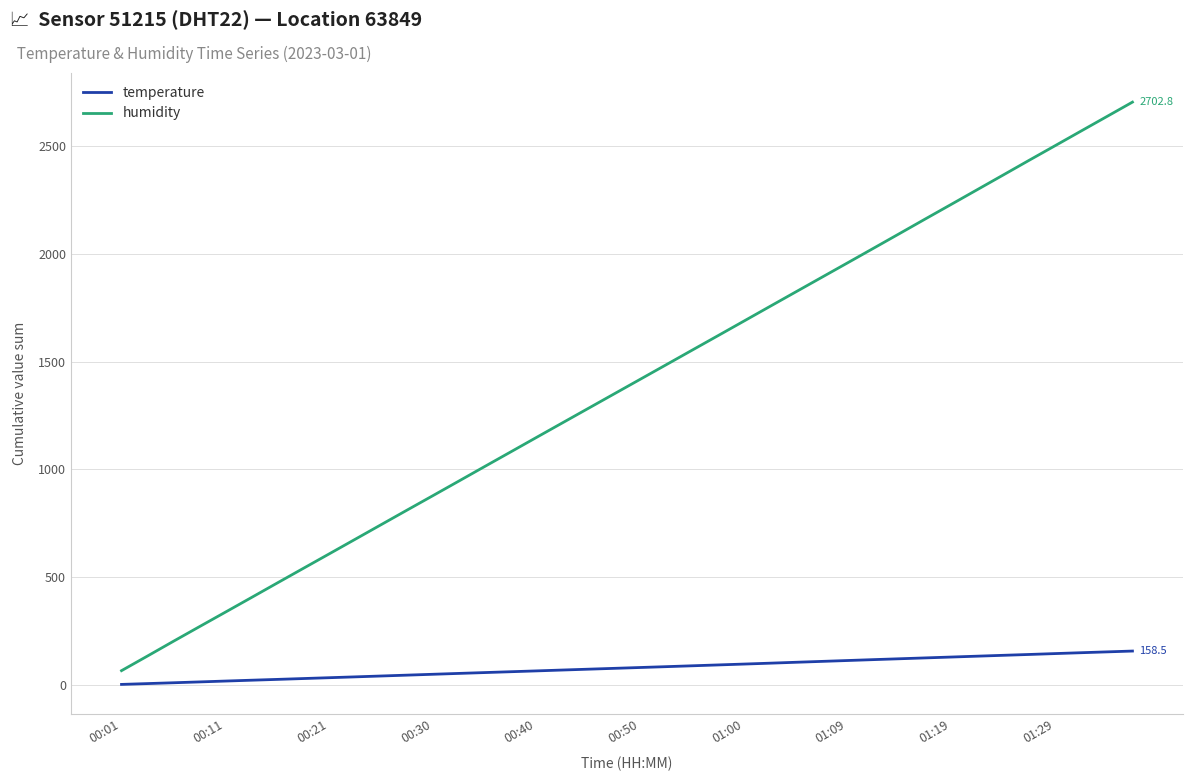

True or false: temperature and humidity intersect in this chart.

False